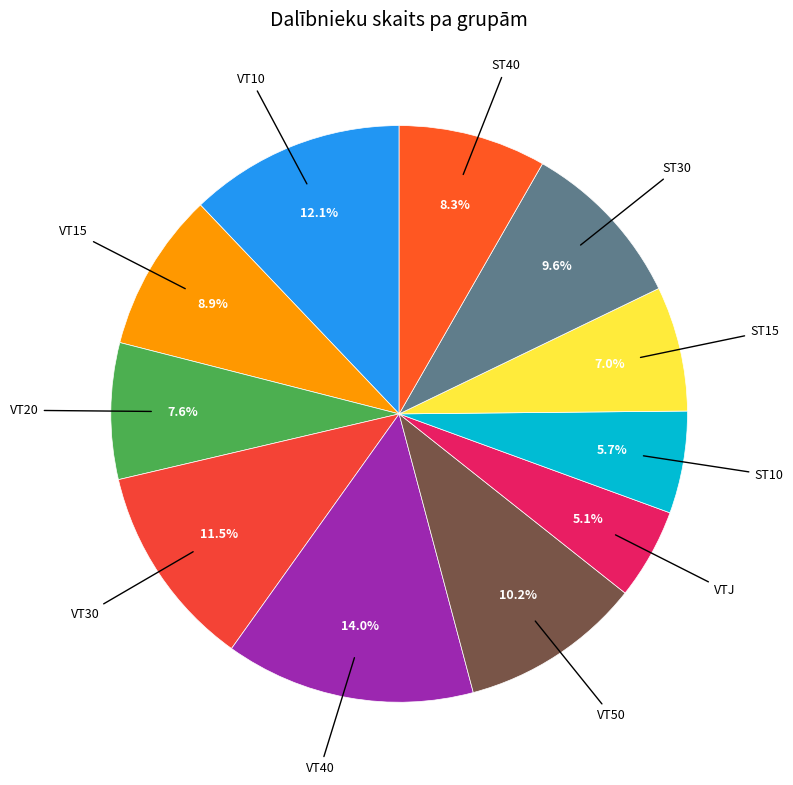

Which slice is the smallest?

VTJ